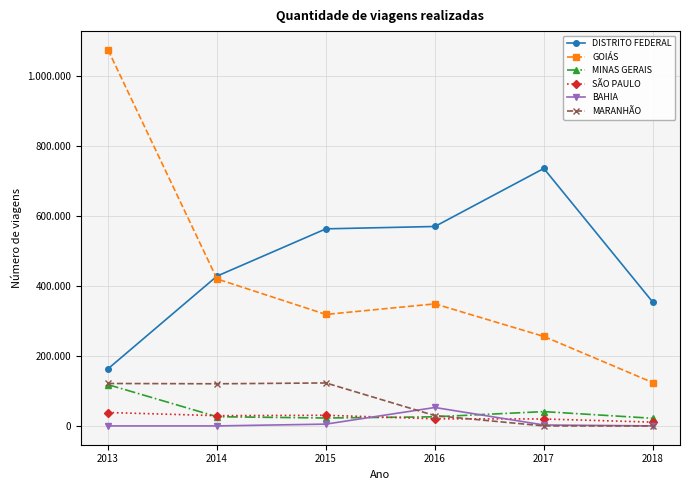

The SÃO PAULO series shows 51512 at 2015. True or false?

False